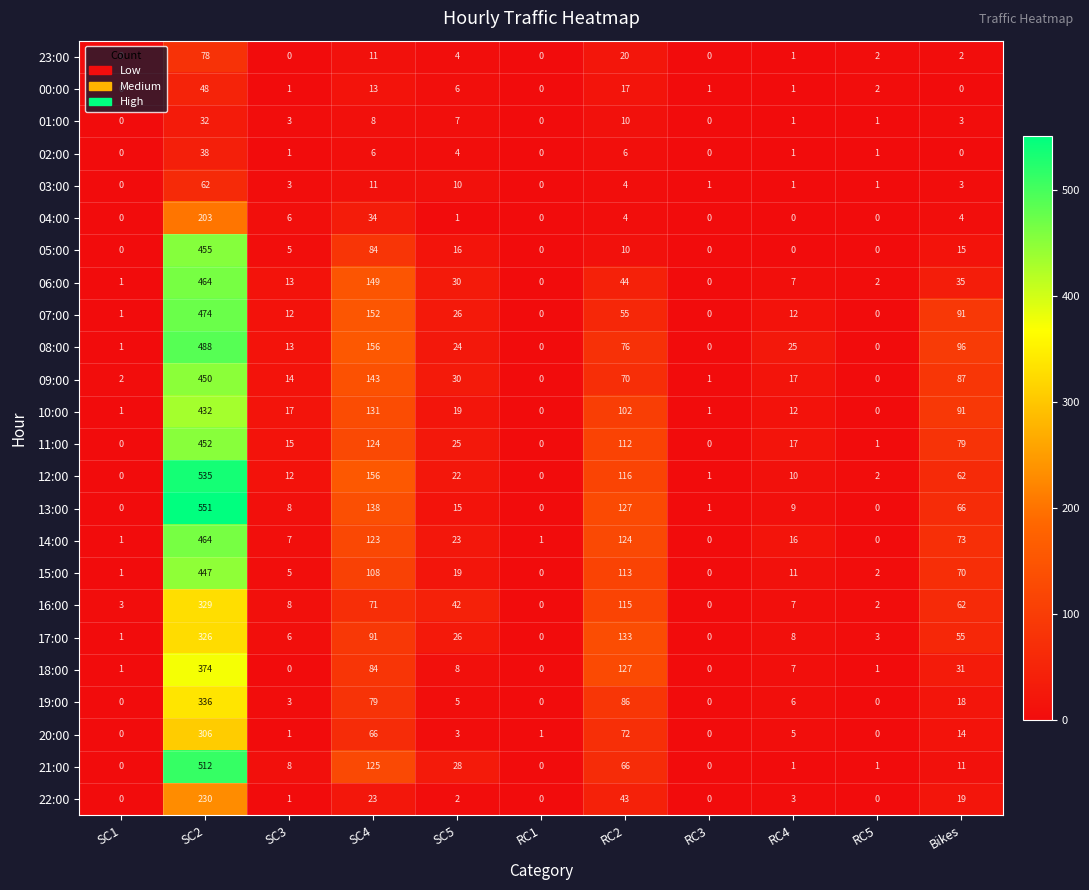

Is it true that 06:00 equals 197 at SC4?

False